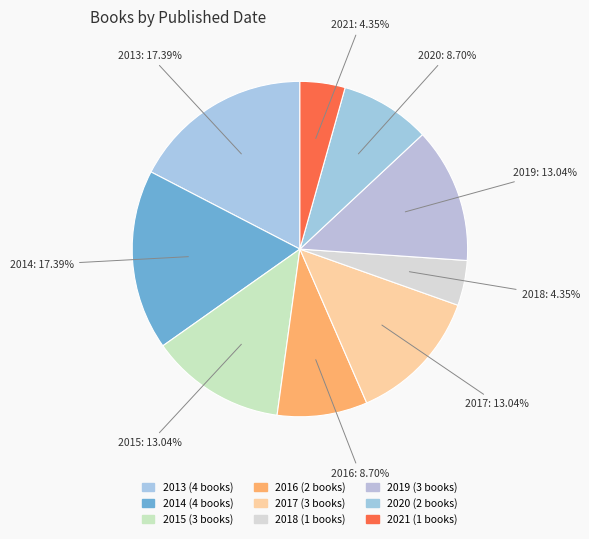

Which slice is the largest?

2013